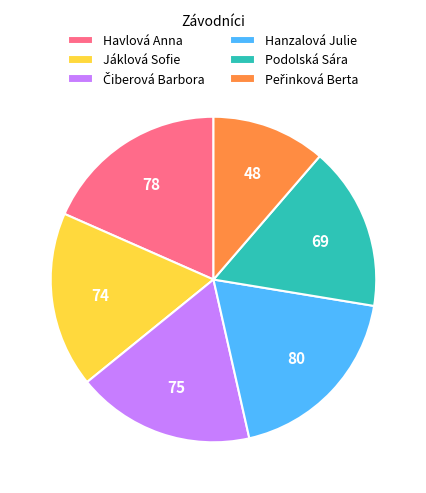

Count the number of slices in the pie.

6